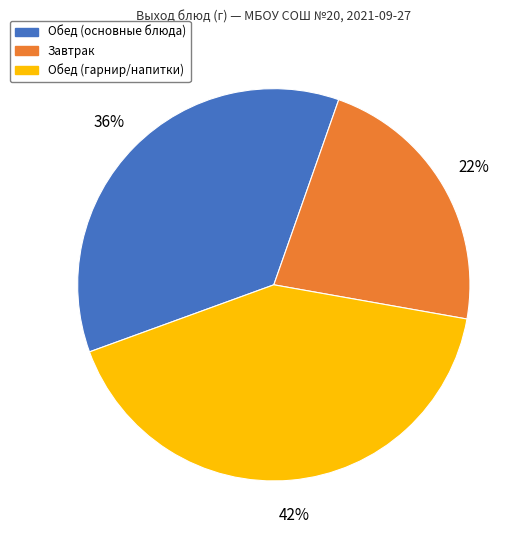

To the nearest percent, what is the average slice percentage?

33%